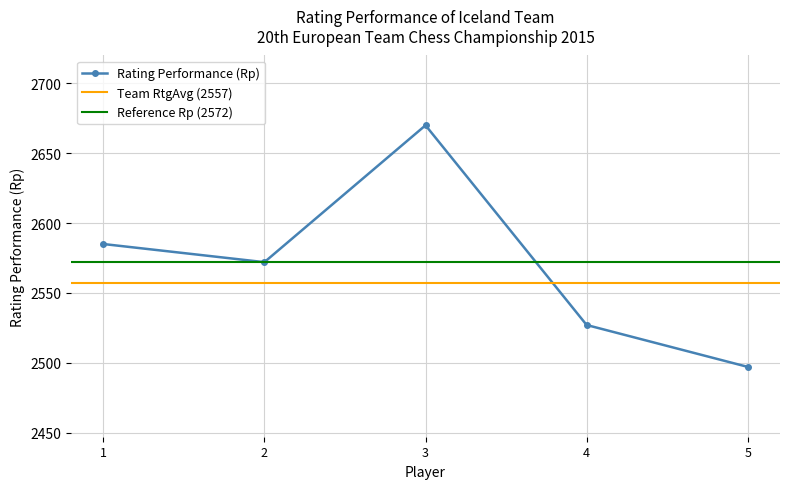

What is the value of the Rating Performance (Rp) point at the 3rd from the left?

2670